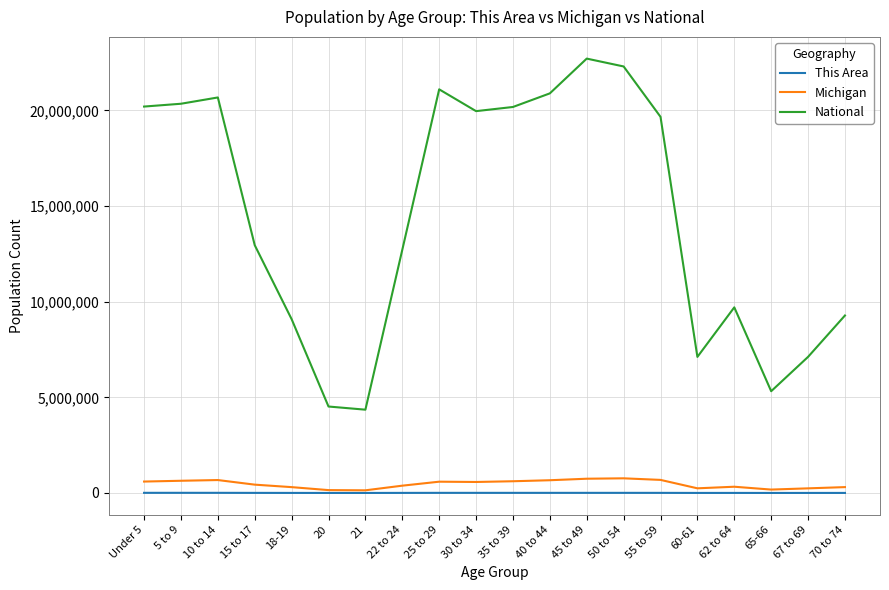

The value of Michigan at Under 5 is 596286. True or false?

True